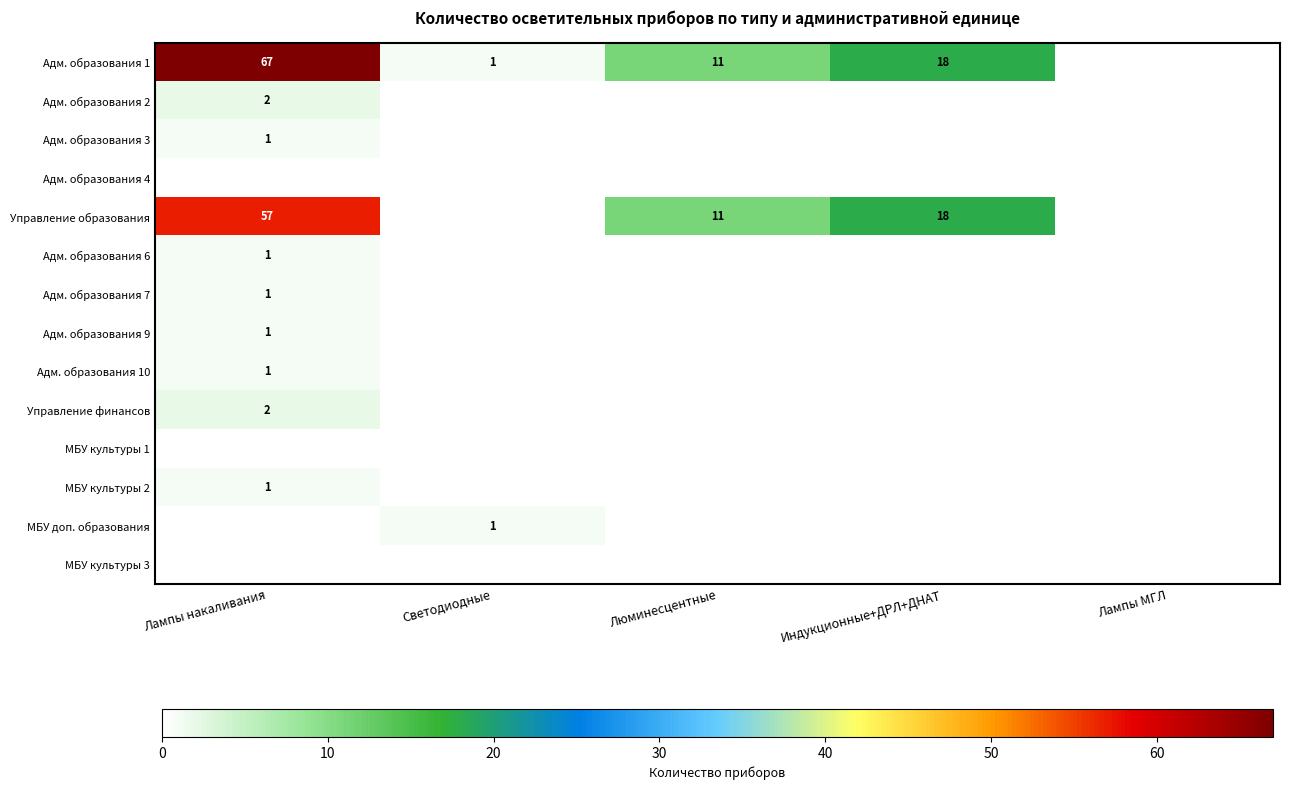

The value of МБУ доп. образования at Лампы МГЛ is 0. True or false?

True